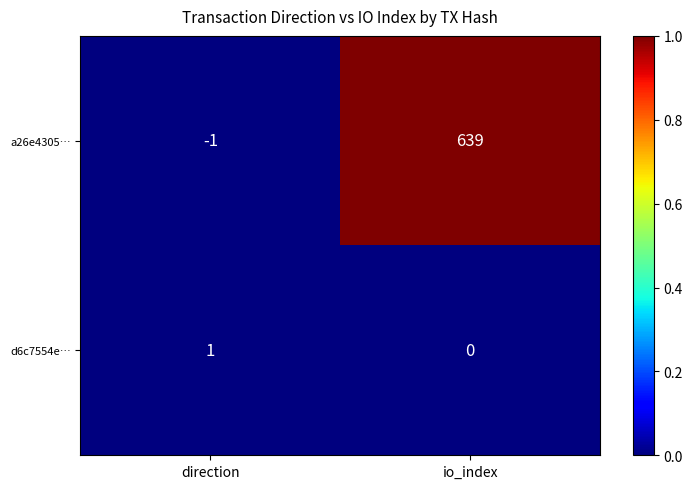

Reading right to left, what are all the values shown in this chart?

a26e4305…: 639	-1
d6c7554e…: 0	1